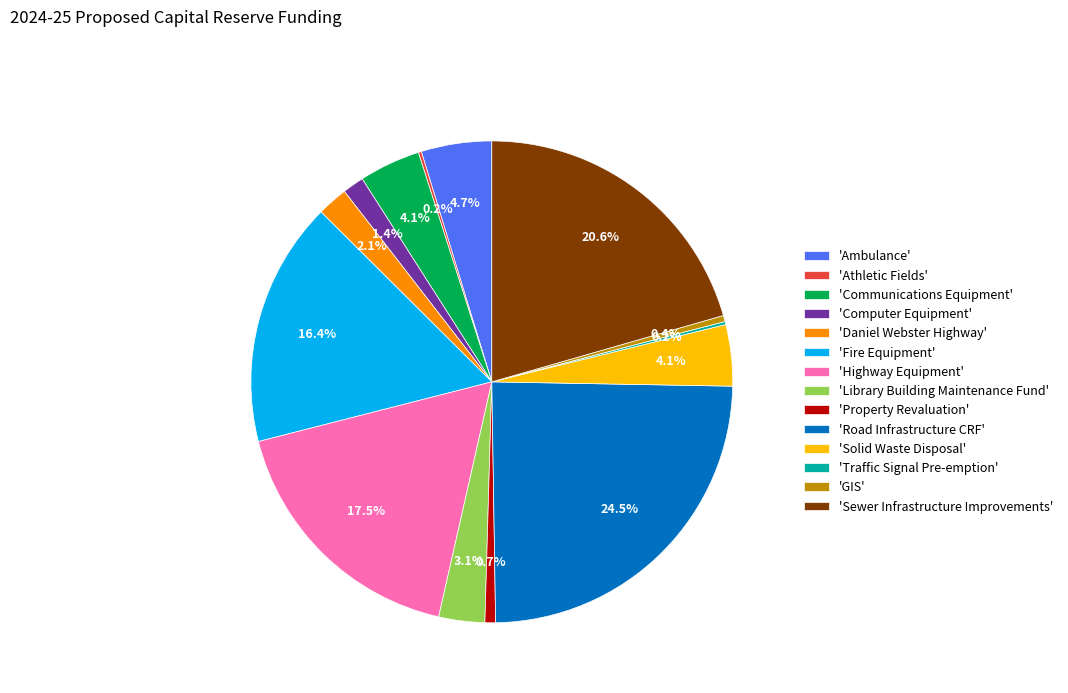

Does 'Library Building Maintenance Fund' account for over 50% of the chart?

No